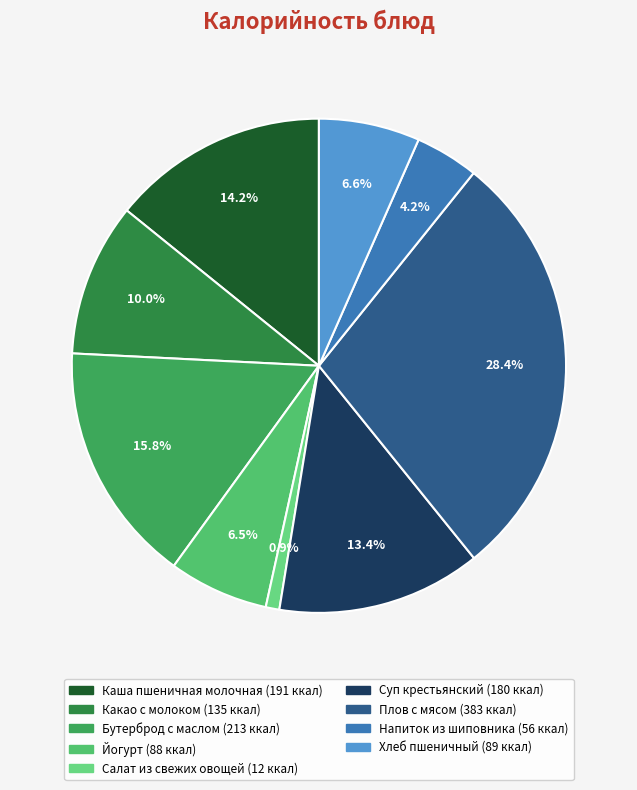

How many slices are in this pie chart?

9